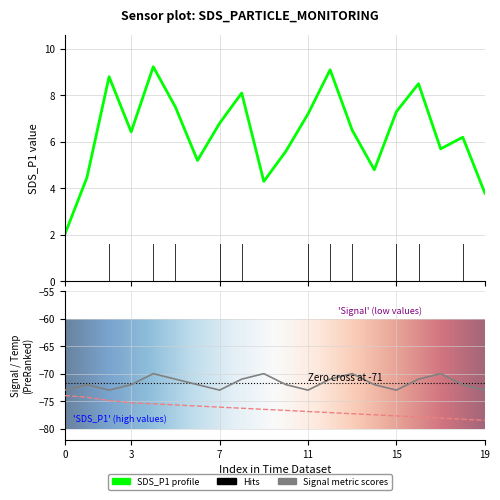

How many interior local valleys does the Signal series have?

4